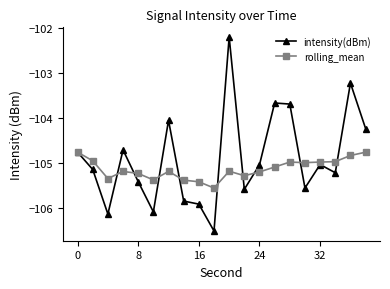

List the series in order of their overall mean, highest first.

intensity(dBm), rolling_mean